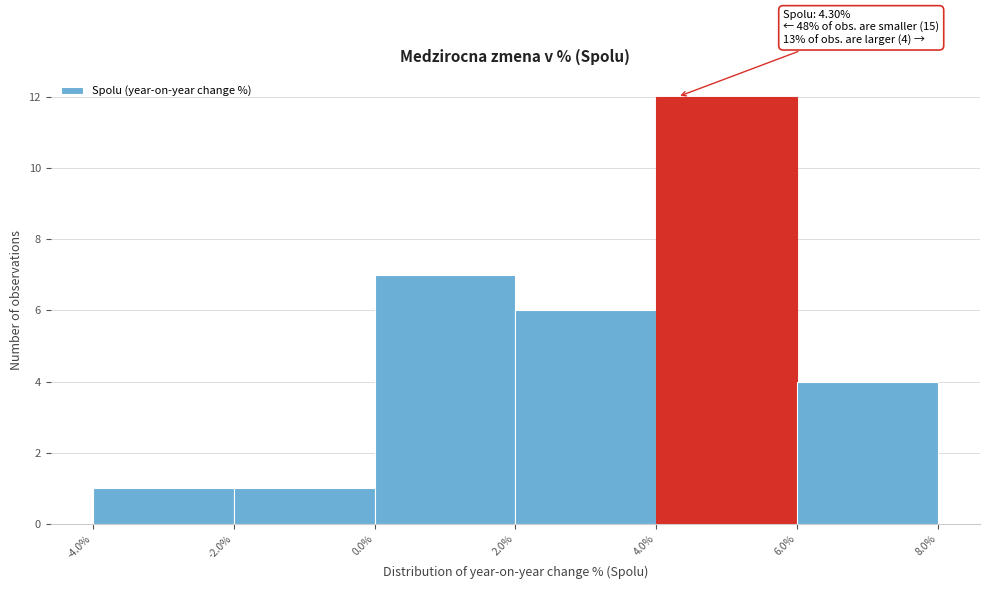

Which range on the x-axis has the tallest bar?

4.0% to 6.0%